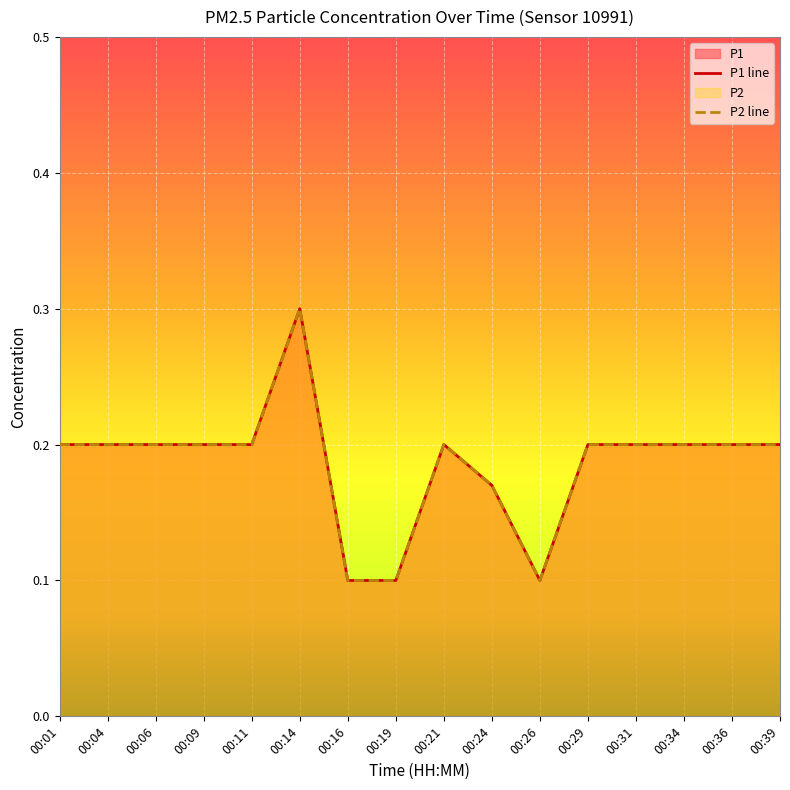

What is the difference between the maximum and minimum values in the P1 series?

0.2